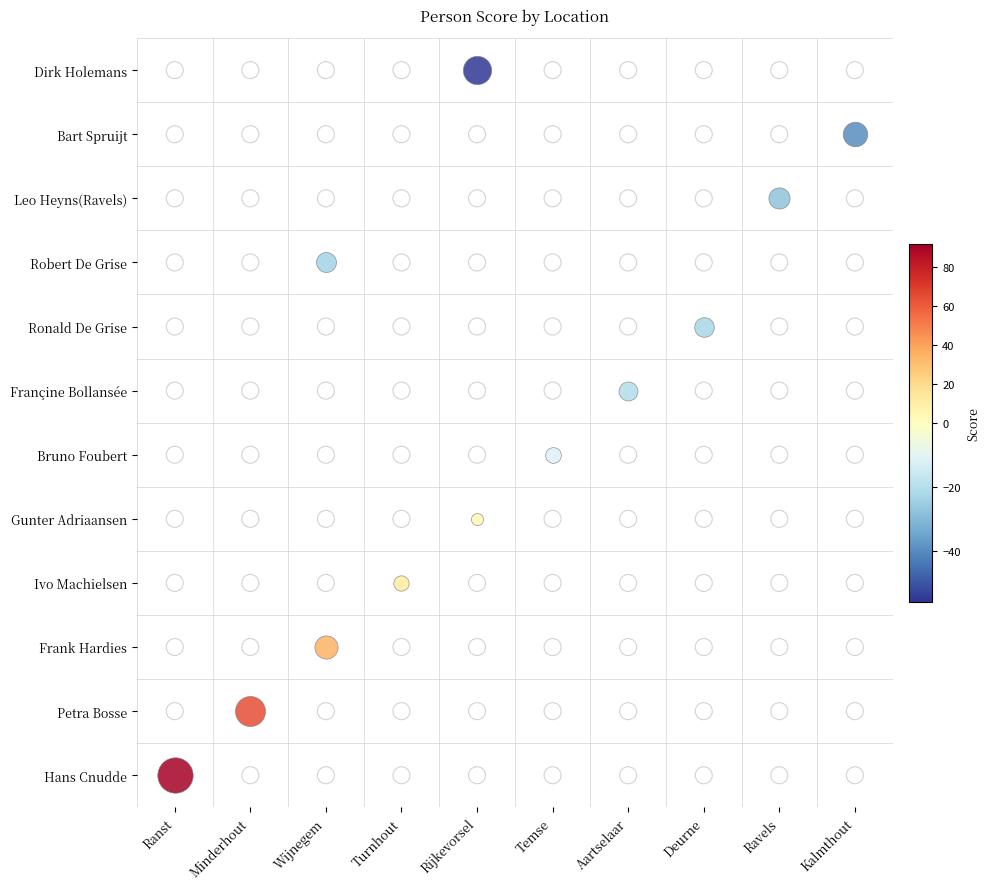

The value at 11 is -56. True or false?

True